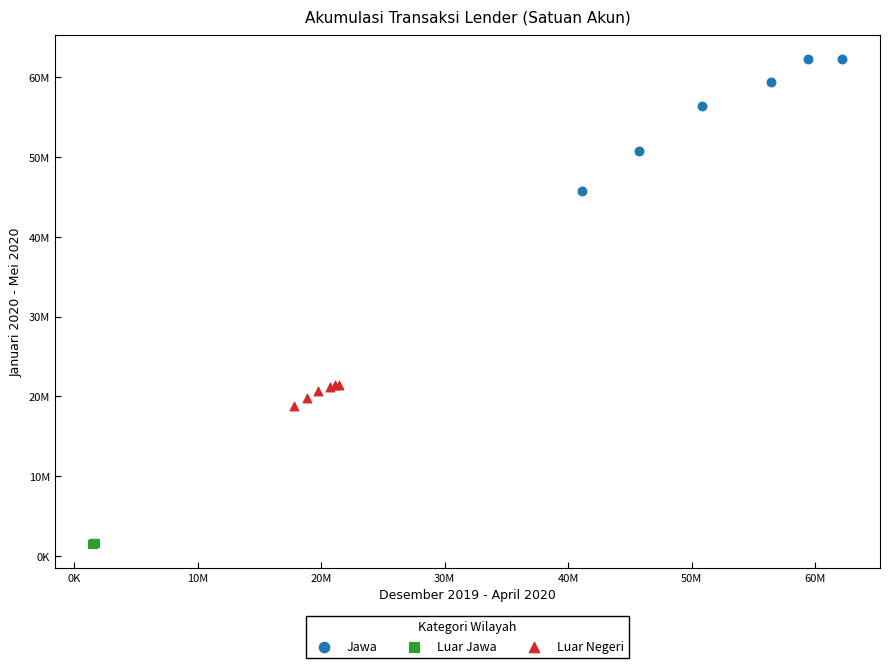

What are all the series names shown in the legend?

Jawa, Luar Jawa, Luar Negeri